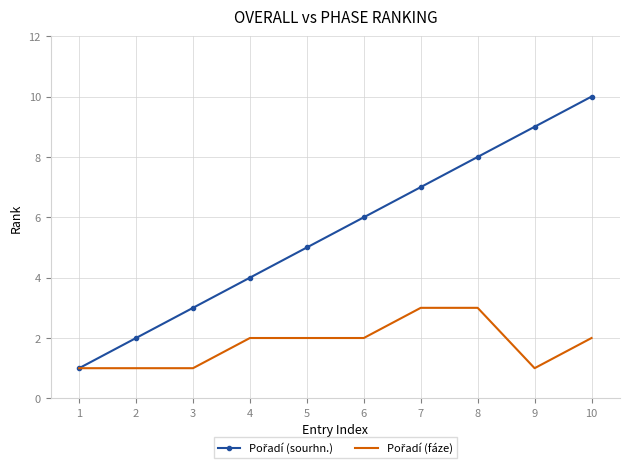

Which label corresponds to the largest value in the chart?

10